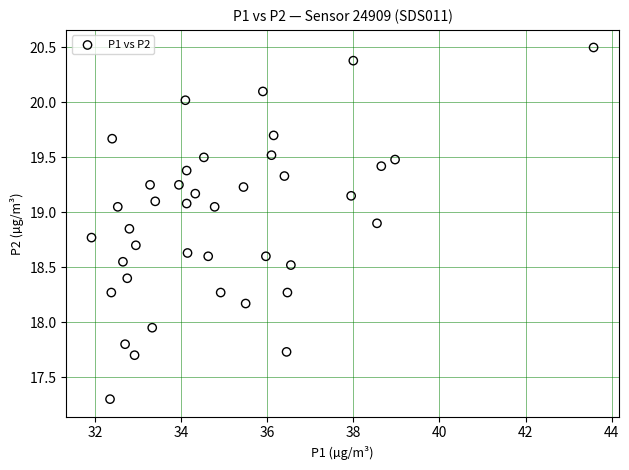

What is the range of X values (max minus min)?

11.7